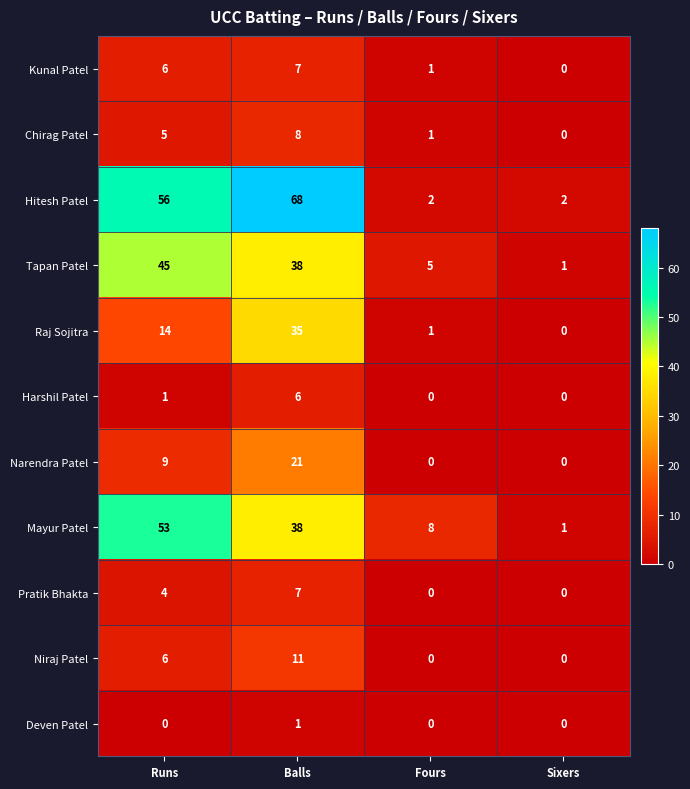

List the labels in order of Chirag Patel value, largest first.

Balls, Runs, Fours, Sixers